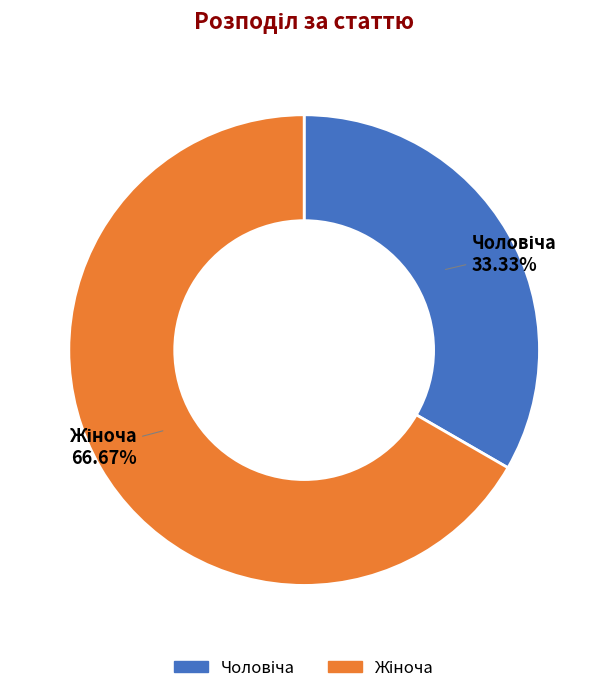

Is there a majority slice in this chart?

Yes